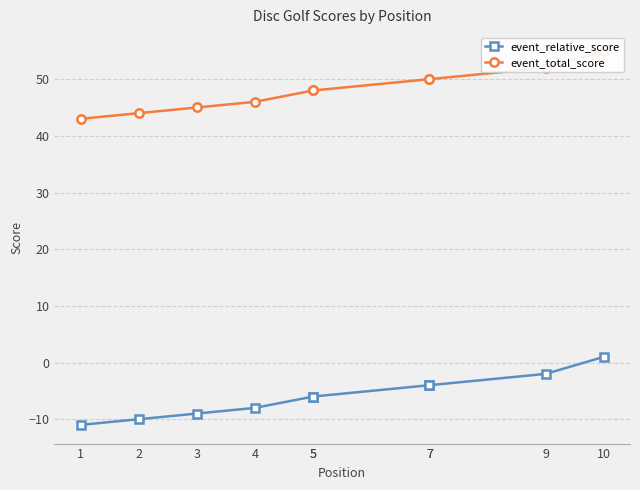

Which series changed the most between 5 and 9?

event_relative_score